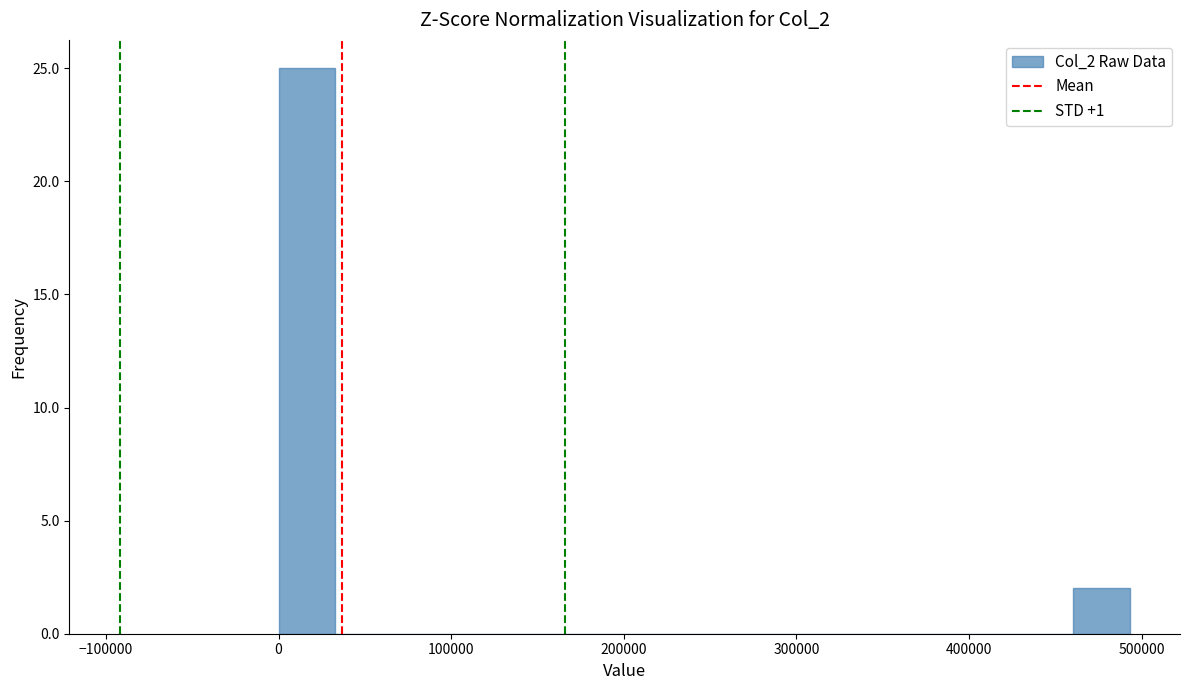

Around what value on the x-axis is the tallest bar? Give the approximate position of its centre, as read against the axis.

20000